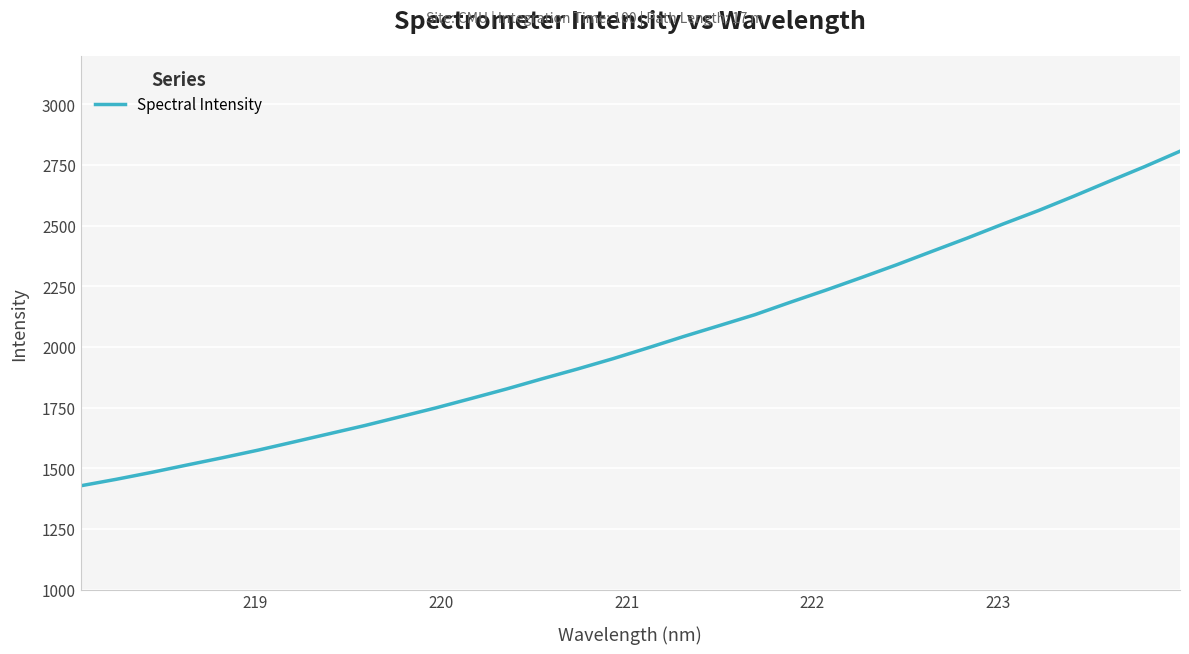

What is the minimum value shown in the chart?

1427.7